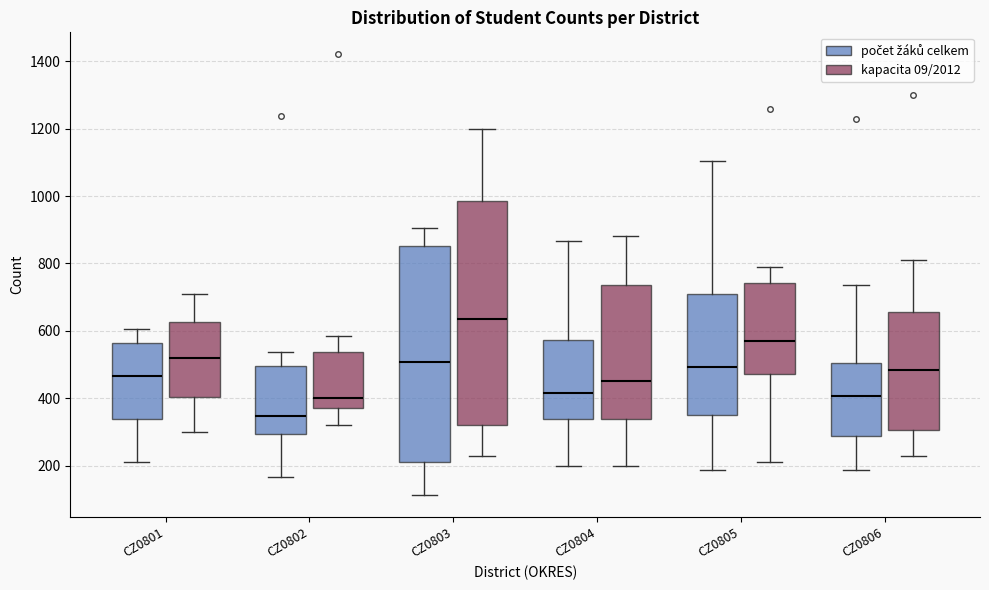

Reading left to right, read every box against the y-axis: the position of its median line, the range the box covers, and the ends of its whiskers. The values are not printed on the chart, so give them approximately, as read against the axis.

CZ0801 (počet žáků celkem): median 460, box 340 to 560, whiskers 220 to 600
CZ0801 (kapacita 09/2012): median 520, box 400 to 620, whiskers 300 to 720
CZ0802 (počet žáků celkem): median 340, box 300 to 500, whiskers 160 to 540
CZ0802 (kapacita 09/2012): median 400, box 380 to 540, whiskers 320 to 580
CZ0803 (počet žáků celkem): median 500, box 220 to 860, whiskers 120 to 900
CZ0803 (kapacita 09/2012): median 640, box 320 to 980, whiskers 240 to 1200
CZ0804 (počet žáků celkem): median 420, box 340 to 580, whiskers 200 to 860
CZ0804 (kapacita 09/2012): median 460, box 340 to 740, whiskers 200 to 880
CZ0805 (počet žáků celkem): median 500, box 340 to 700, whiskers 180 to 1100
CZ0805 (kapacita 09/2012): median 580, box 480 to 740, whiskers 220 to 800
CZ0806 (počet žáků celkem): median 400, box 280 to 500, whiskers 180 to 740
CZ0806 (kapacita 09/2012): median 480, box 300 to 660, whiskers 240 to 820